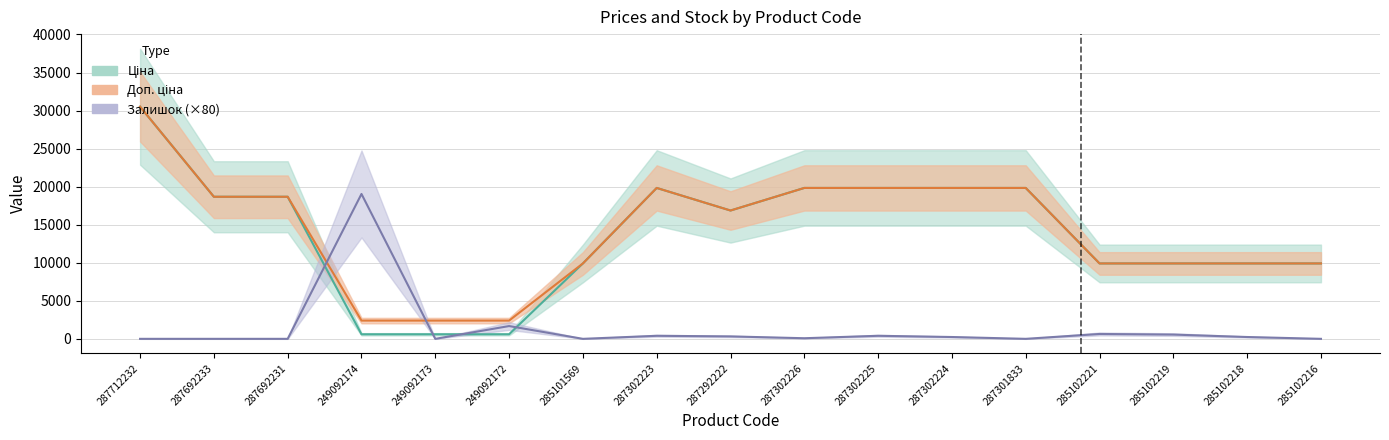

Read the Ціна value at 285102218.

9908.5